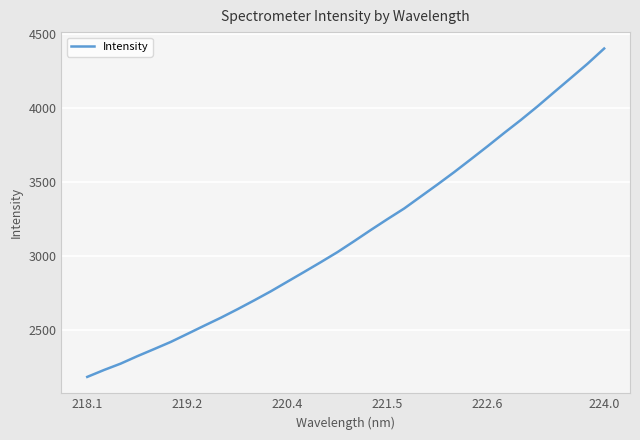

What is the minimum value shown in the chart?

2186.4